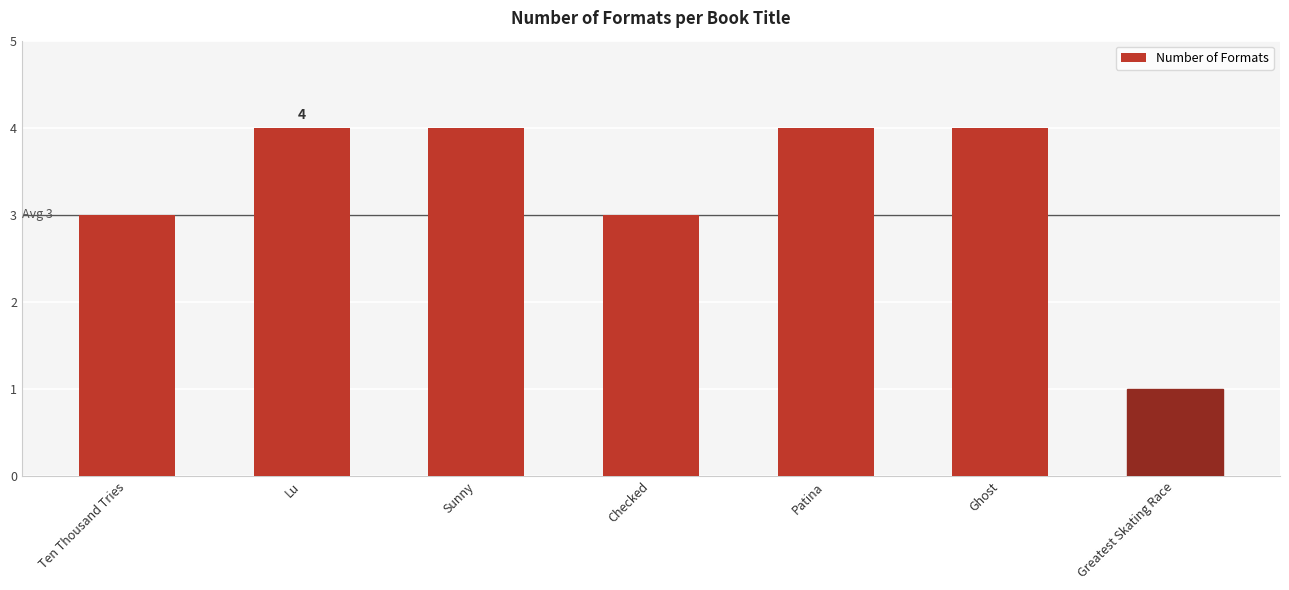

Reading right to left, list all the values displayed in this chart.

Greatest Skating Race=1	Ghost=4	Patina=4	Checked=3	Sunny=4	Lu=4	Ten Thousand Tries=3